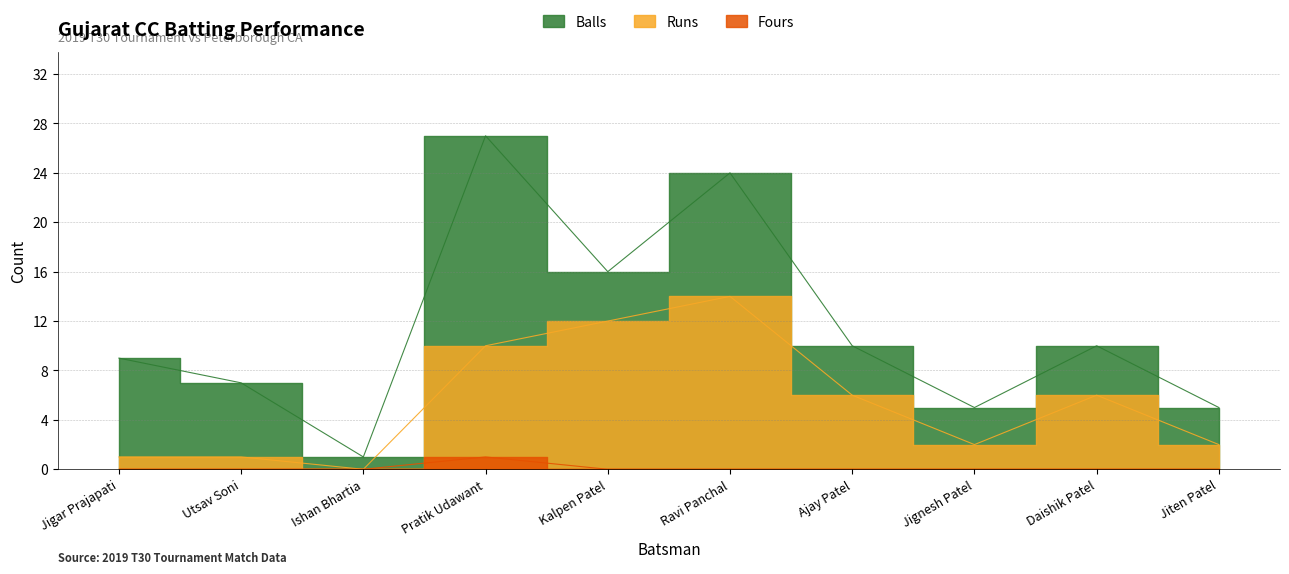

What is the sum of all Balls values?

114